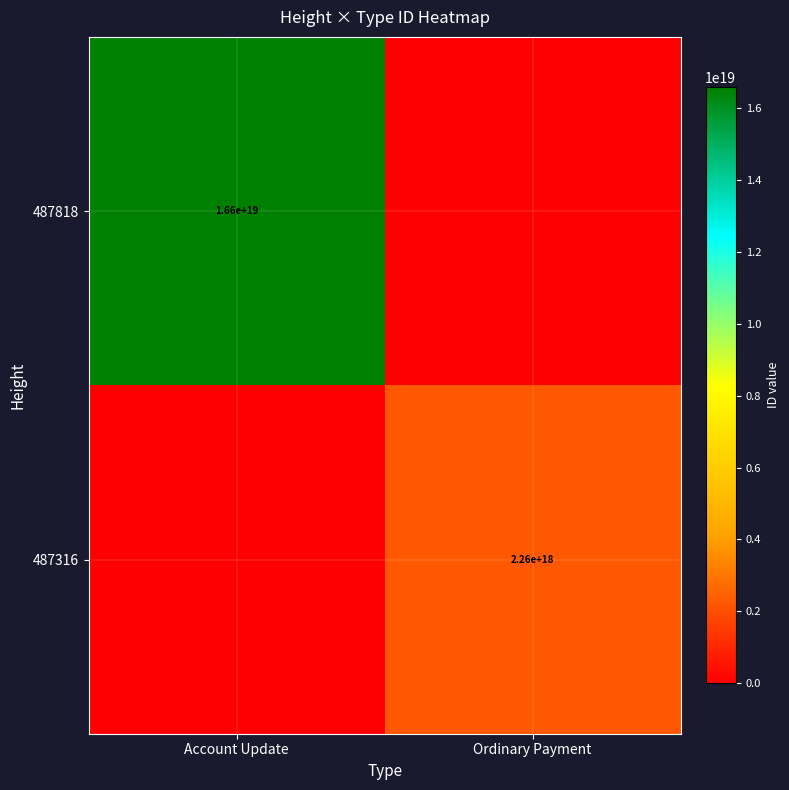

The 487818 series shows 16600000000000000000 at Account Update. True or false?

True